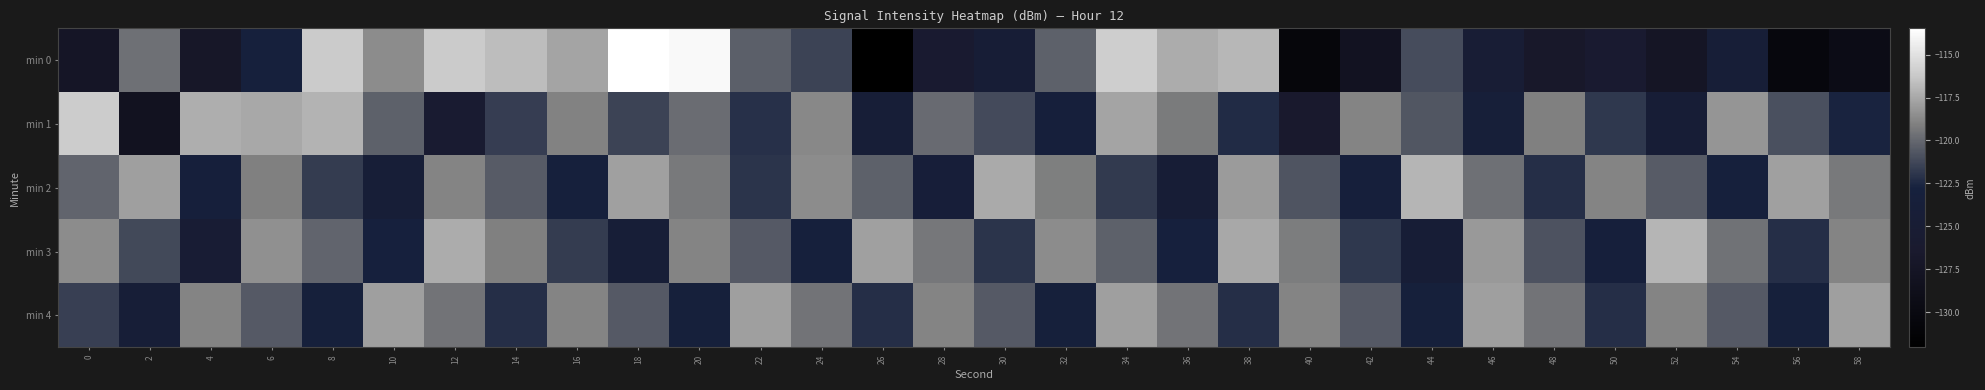

Between 20 and 26, which series saw the biggest shift?

min 0